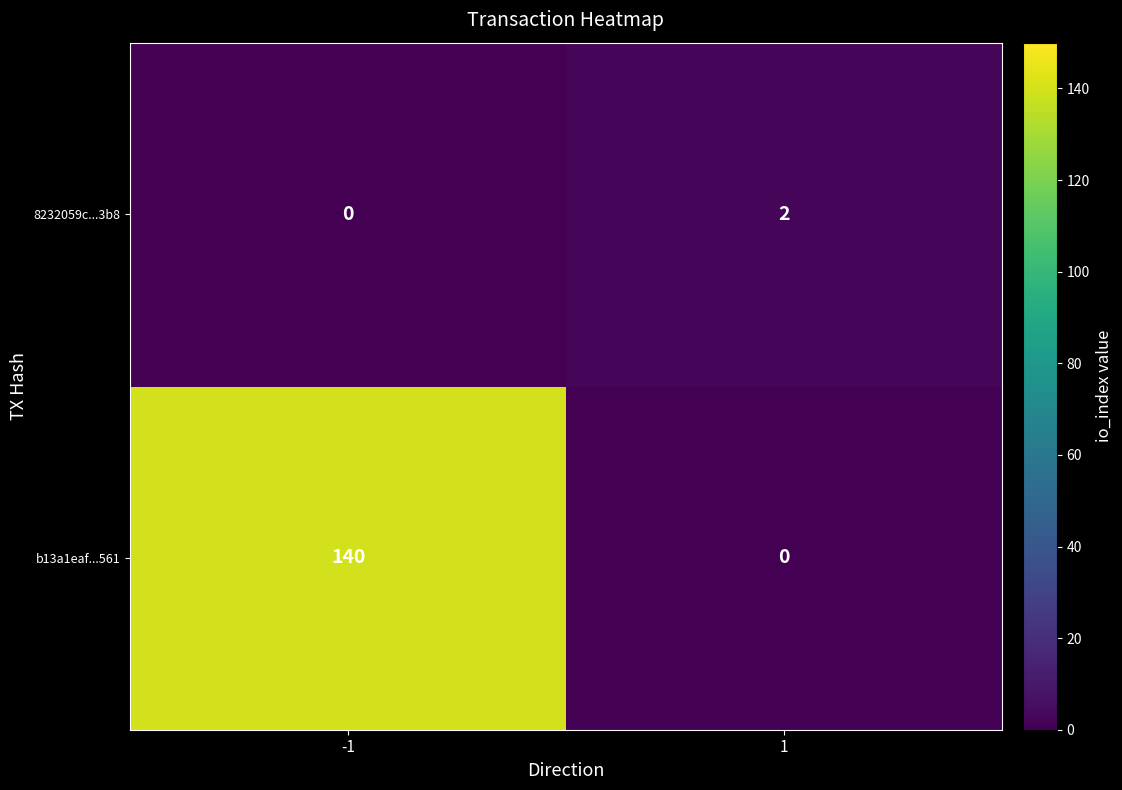

Between -1 and 1, which series saw the biggest shift?

b13a1eaf...561